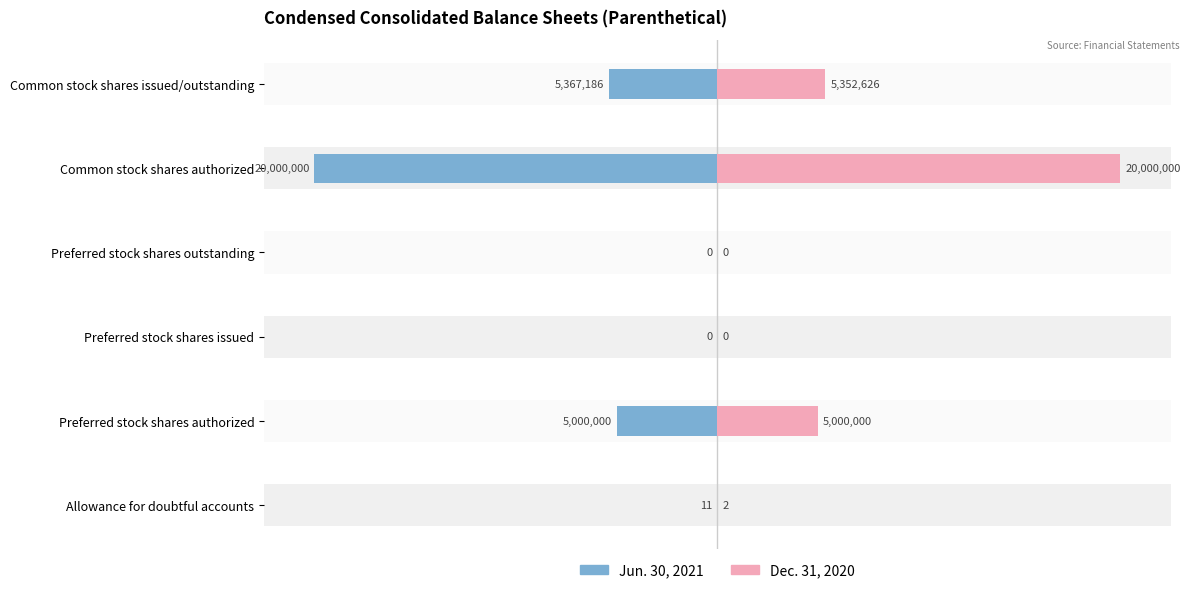

How many bars are there in total?

12